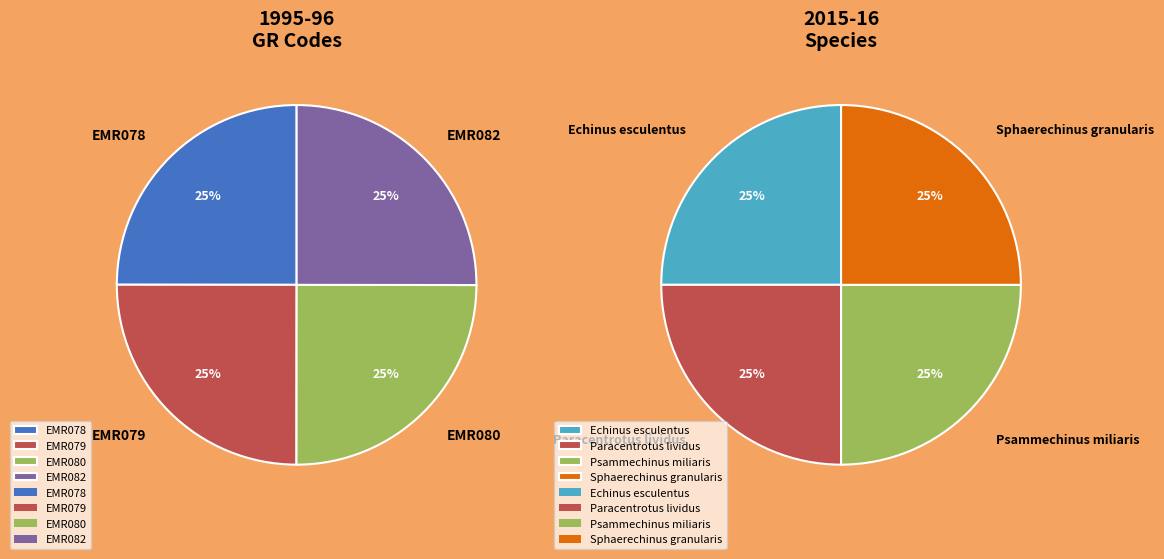

Between EMR079 and EMR082, which is larger?

EMR082